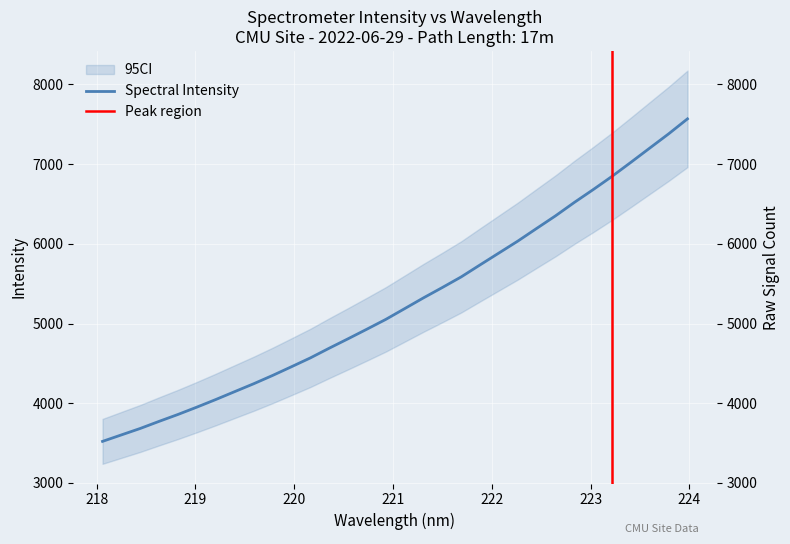

The value at 218.442 is 3684.2. True or false?

True